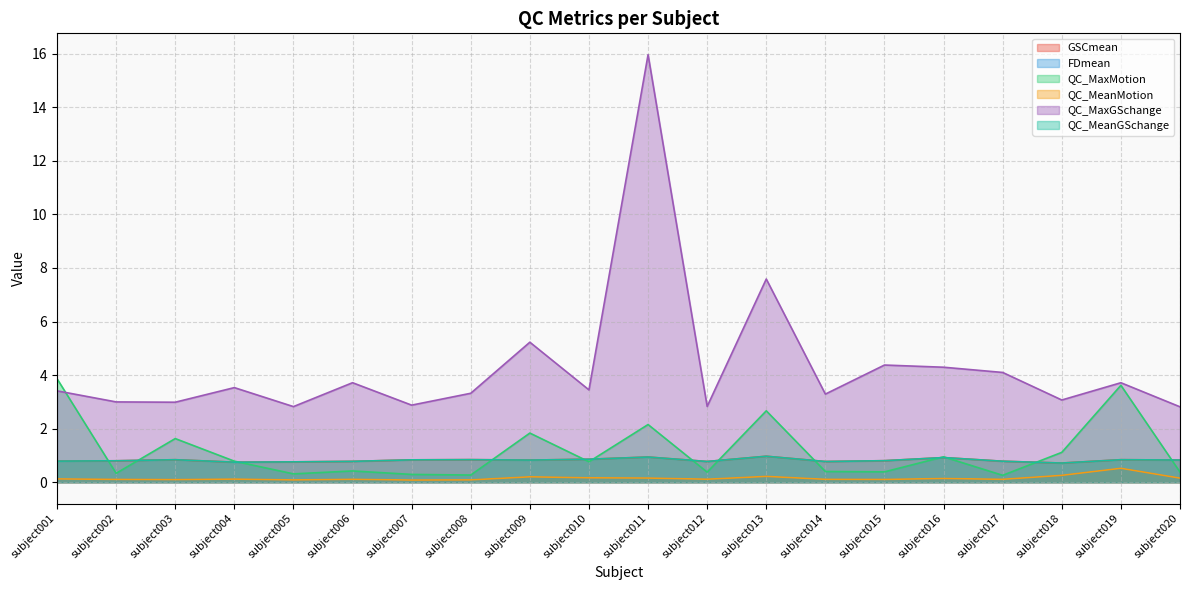

Is it true that QC_MaxGSchange equals 3.1 at subject018?

True